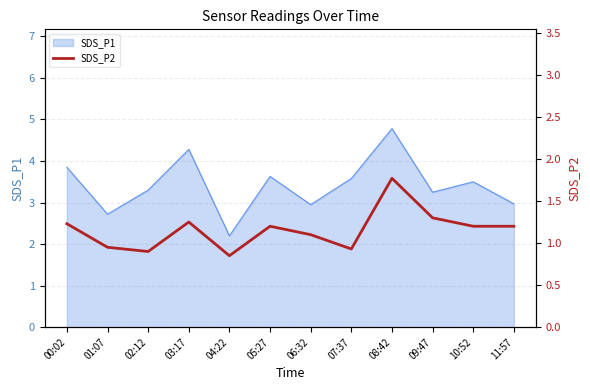

Where is the first local maximum?

03:17